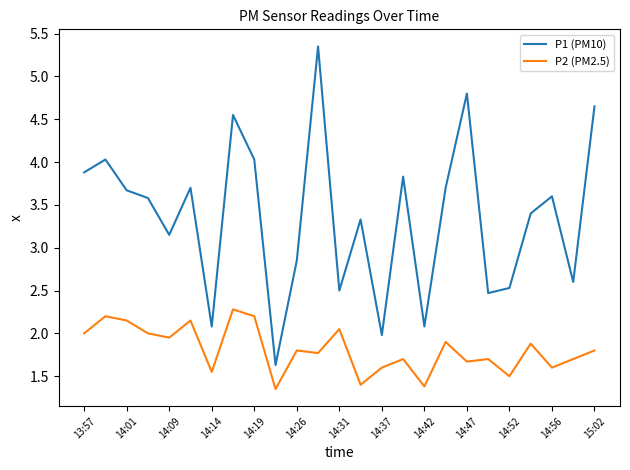

What is the difference between the maximum and minimum values in the P2 (PM2.5) series?

0.9